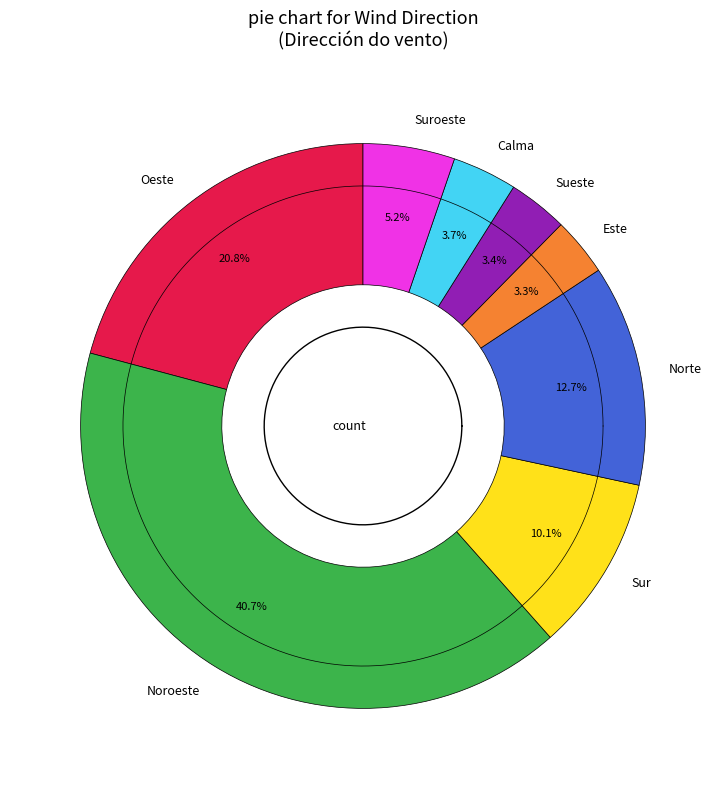

Is it true that 02:00 is 21% of the pie?

False